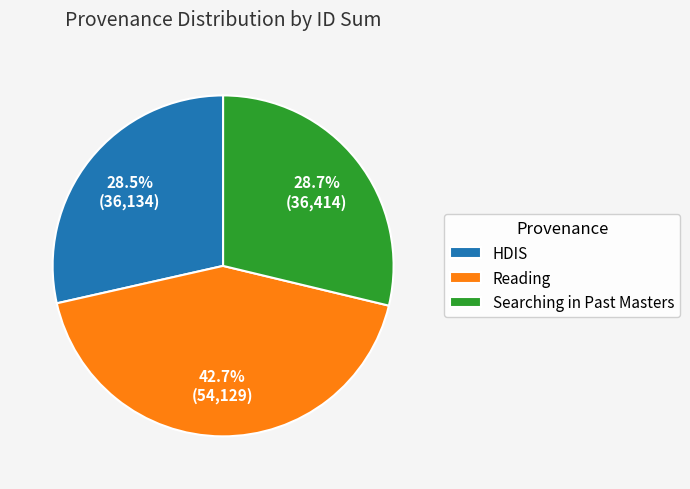

Which slice is the largest?

Reading